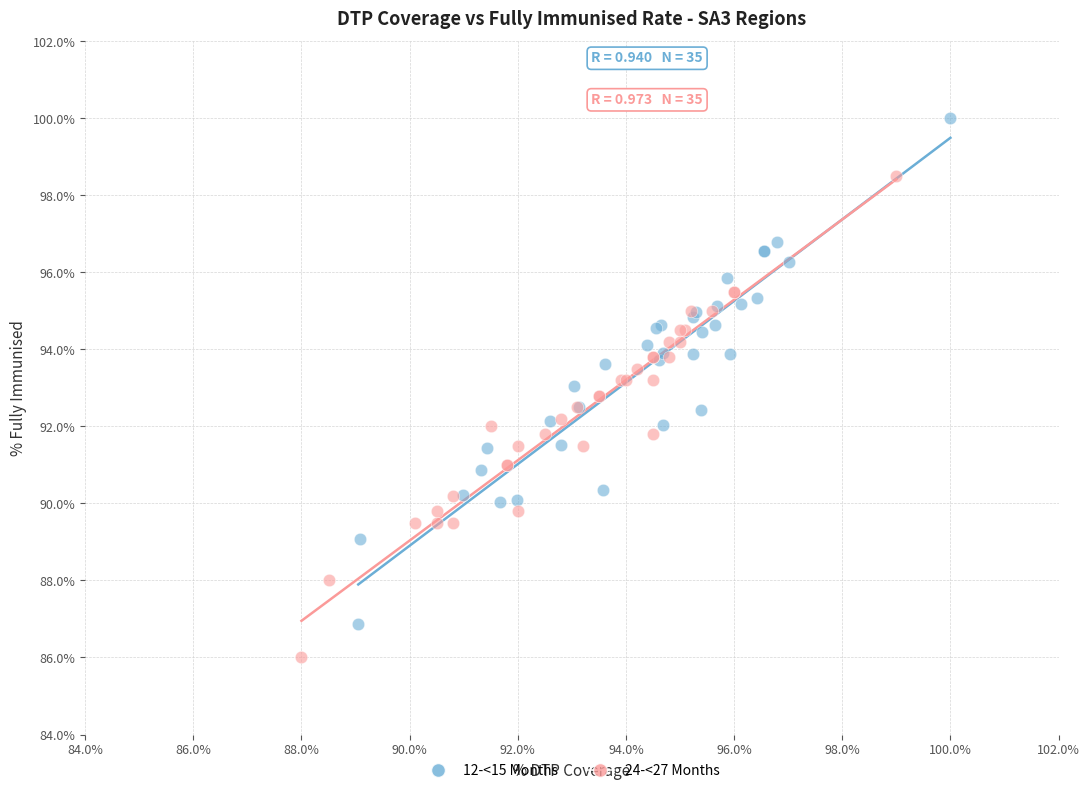

Which series reaches the maximum Y coordinate?

12-<15 Months